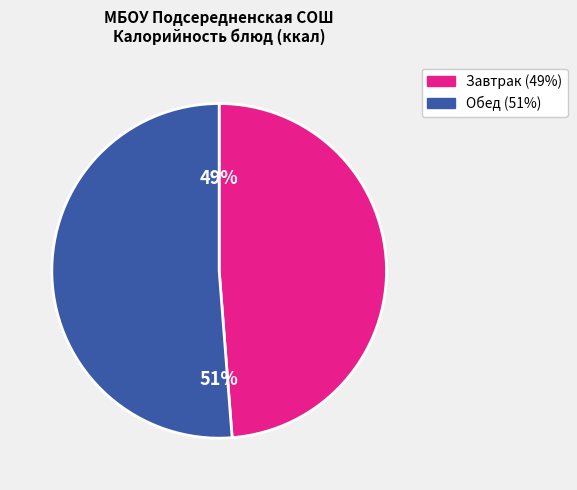

To the nearest percent, what is the average slice percentage?

50%